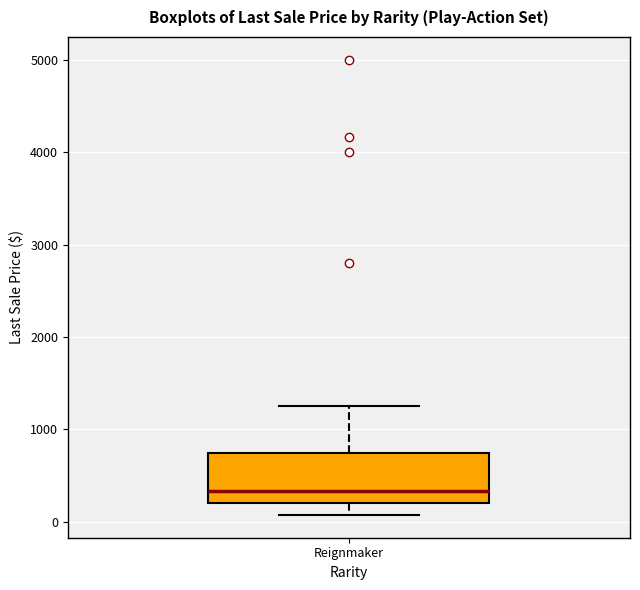

Read this box plot against the y-axis: the position of the median line, the range covered by the box, and the ends of both whiskers. The values are not printed on the chart, so give them approximately, as read against the axis.

median 300, box 200 to 700, whiskers 100 to 1300